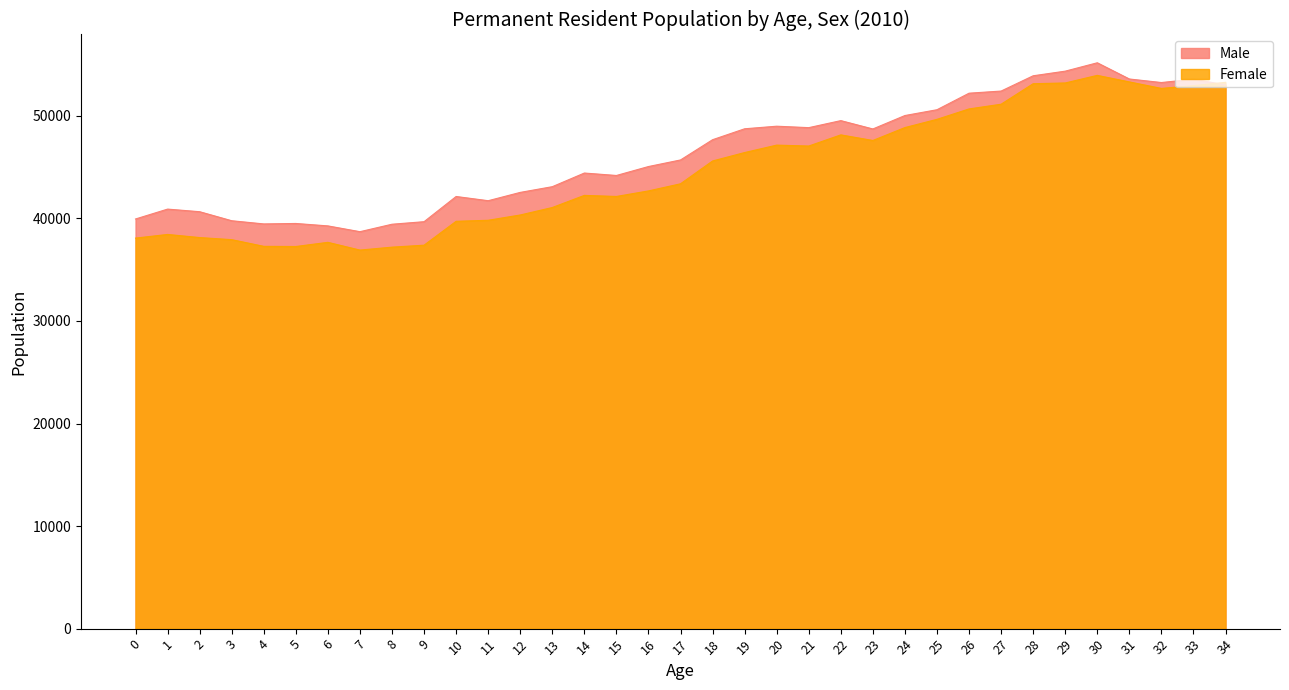

What is the minimum value shown in the chart?

36915